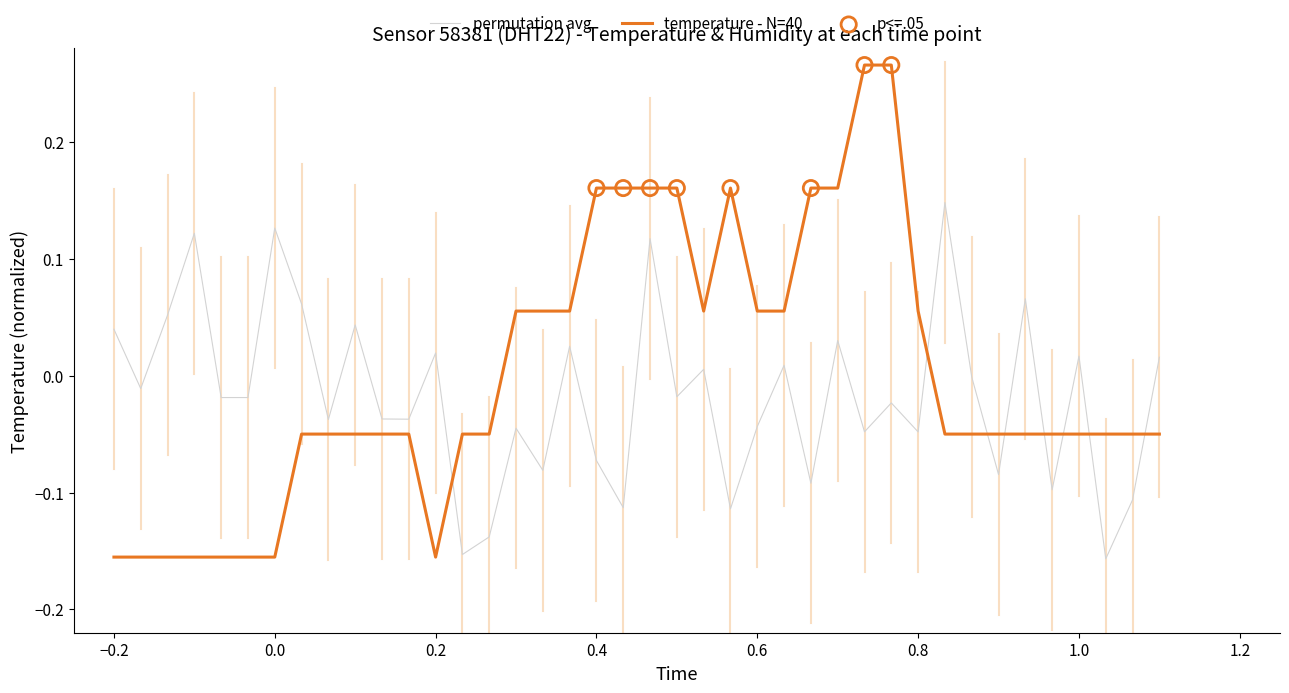

Which series has the widest spread of values?

temperature - N=40